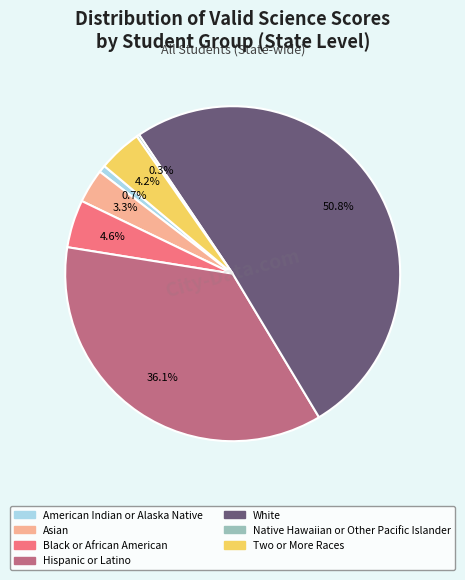

Is there a majority slice in this chart?

Yes